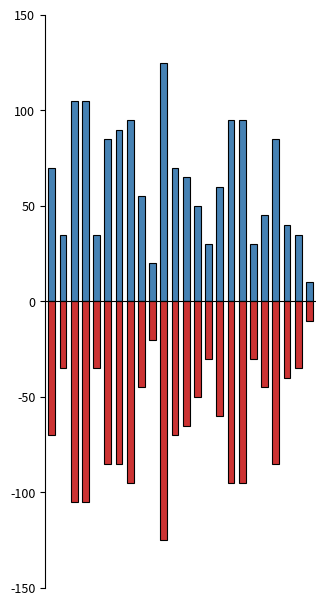

Reading left to right, transcribe all the data shown in this chart.

NOX(ppm): 0=70	1=35	2=105	3=105	4=35	5=85	6=90	7=95	8=55	9=20	10=125	11=70	12=65	13=50	14=30	15=60	16=95	17=95	18=30	19=45	20=85	21=40	22=35	23=10
NO2(ppm): 0=-70	1=-35	2=-105	3=-105	4=-35	5=-85	6=-85	7=-95	8=-45	9=-20	10=-125	11=-70	12=-65	13=-50	14=-30	15=-60	16=-95	17=-95	18=-30	19=-45	20=-85	21=-40	22=-35	23=-10